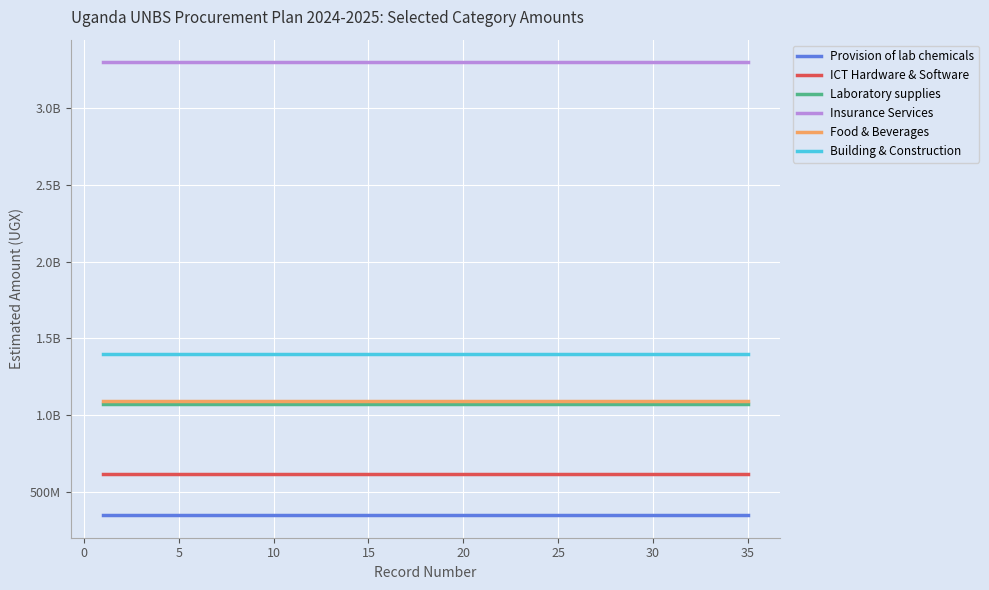

What is the sum of all Insurance Services values?

115425287040